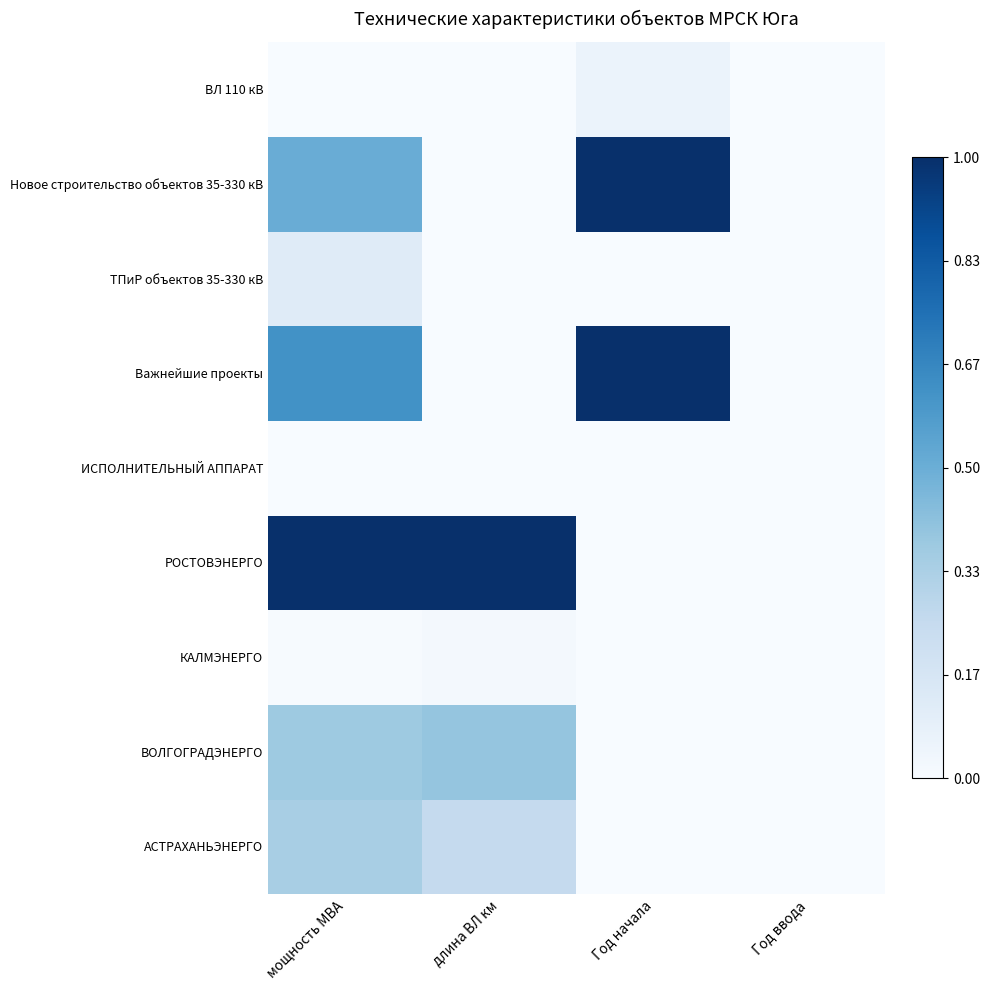

At how many categories does at least one series exceed 0?

3